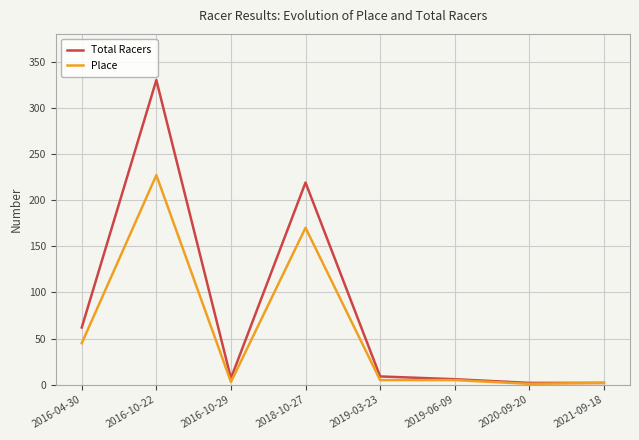

What is the maximum value shown in the chart?

330